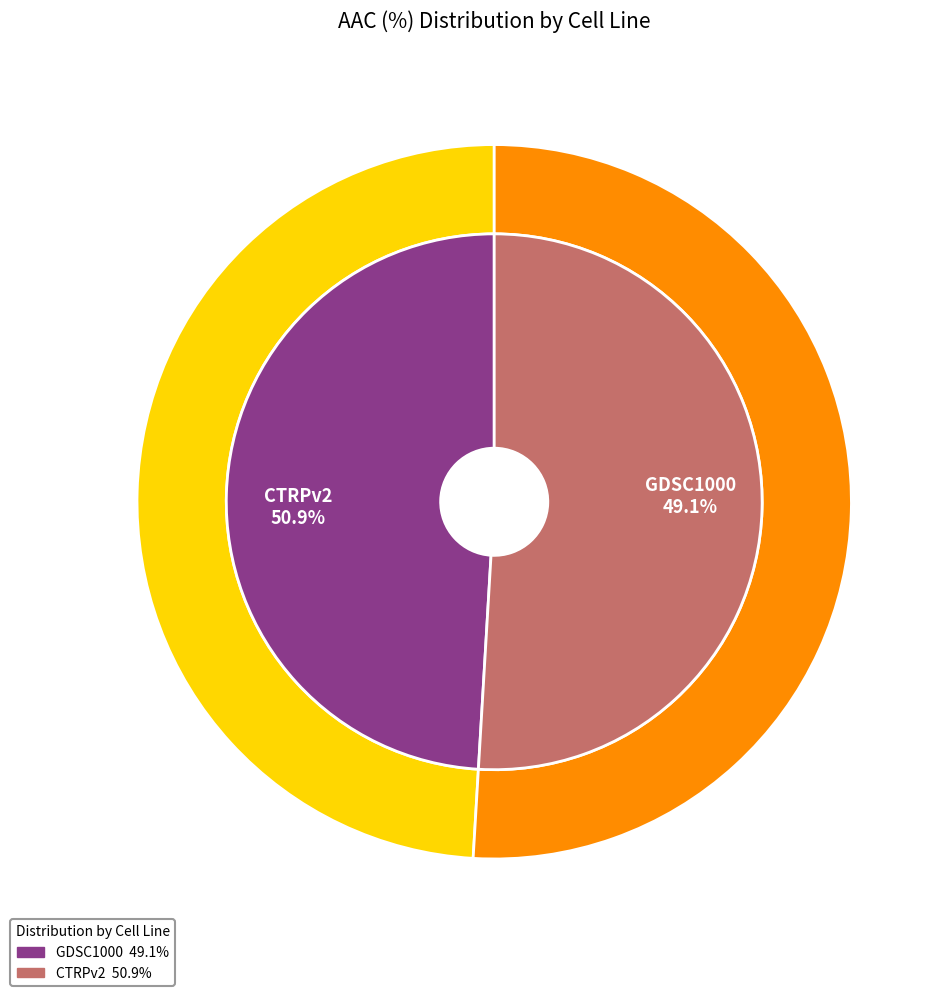

Which category has the smallest portion of the pie?

GDSC1000